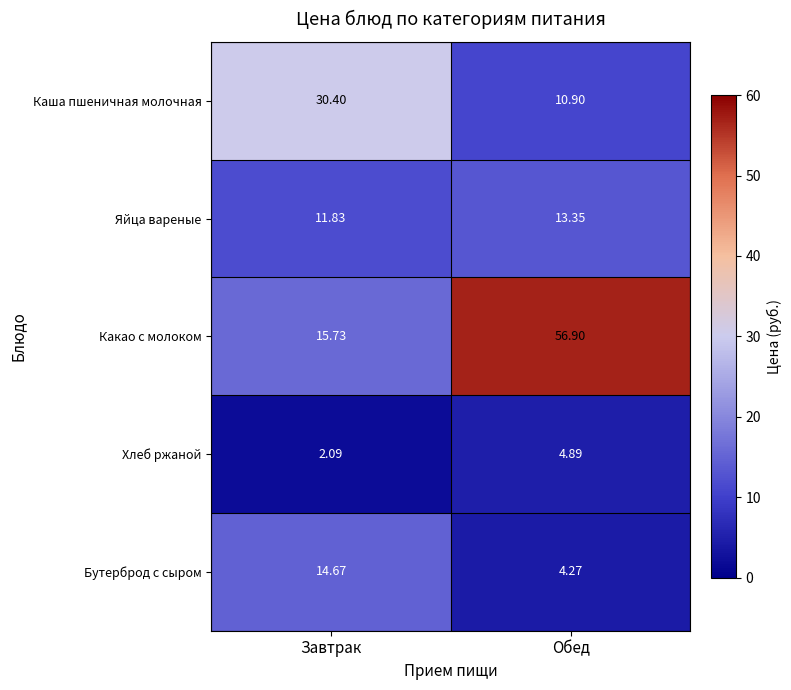

At which label does Какао с молоком first exceed 56?

Обед